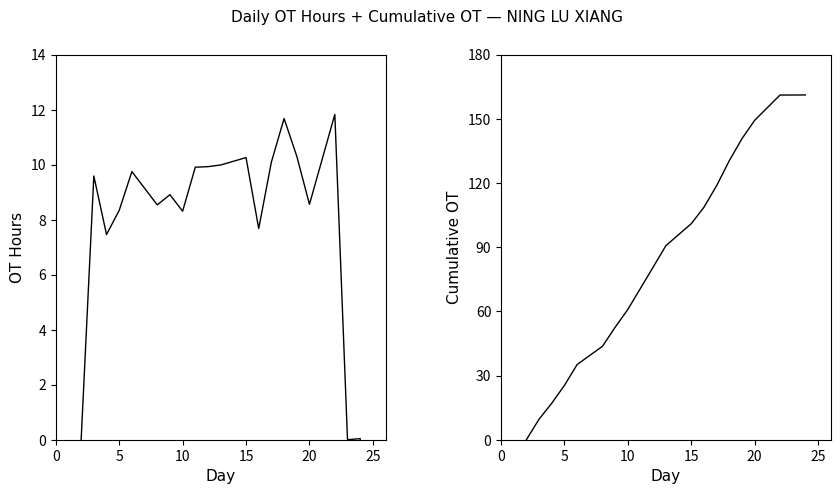

True or false: Overtime Hours and Cumulative OT intersect in this chart.

False